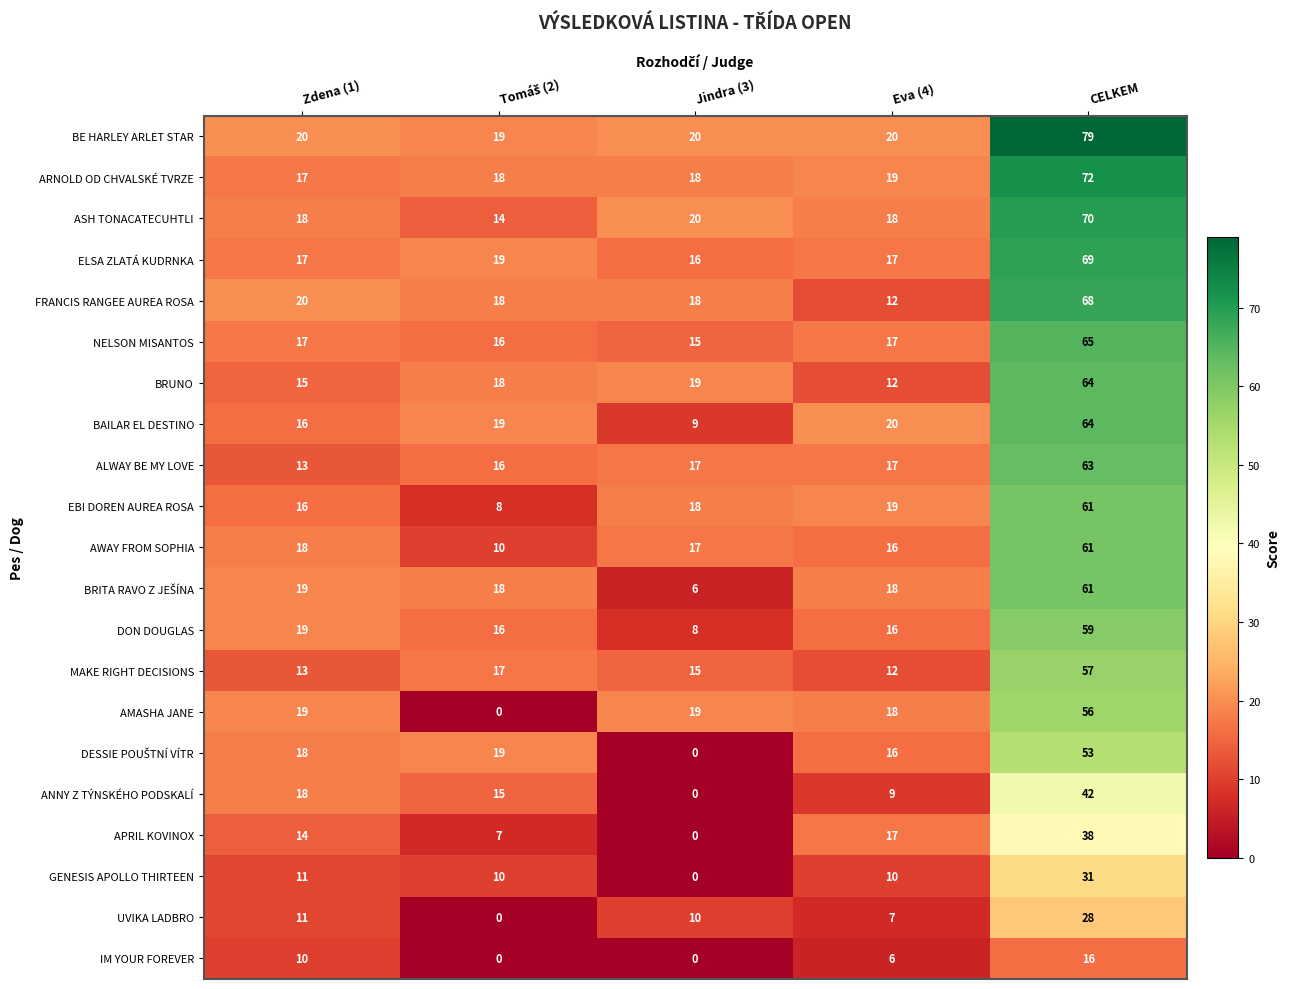

How many data points in NELSON MISANTOS are less than 17?

2